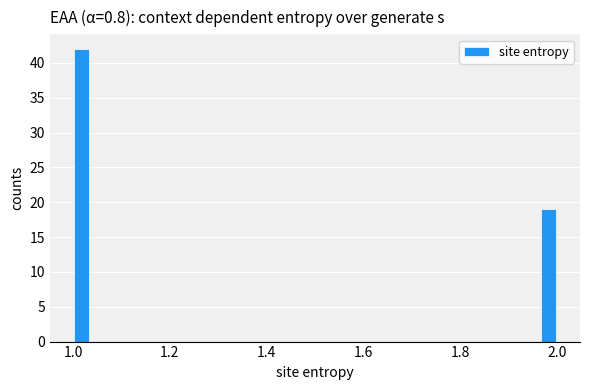

Around what value on the x-axis is the tallest bar? Give the approximate position of its centre, as read against the axis.

1.02